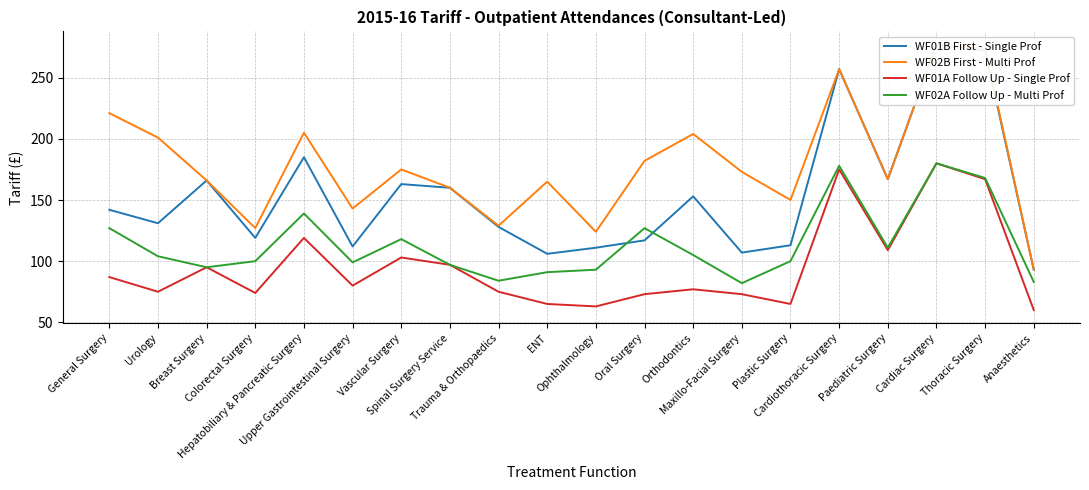

What are all the series names shown in the legend?

WF01B First - Single Prof, WF02B First - Multi Prof, WF01A Follow Up - Single Prof, WF02A Follow Up - Multi Prof